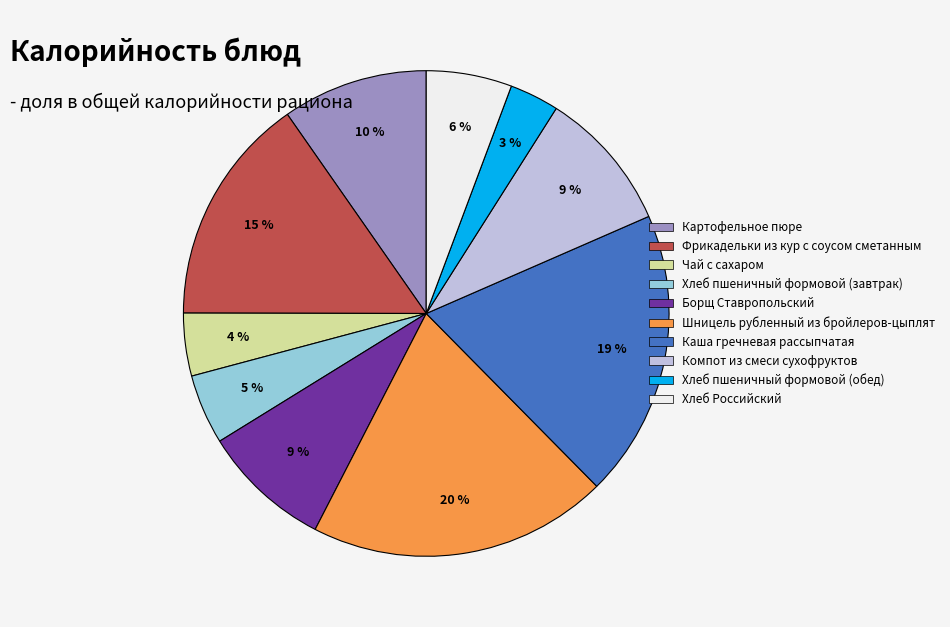

Which has a higher value, Шницель рубленный из бройлеров-цыплят or Хлеб пшеничный формовой (завтрак)?

Шницель рубленный из бройлеров-цыплят